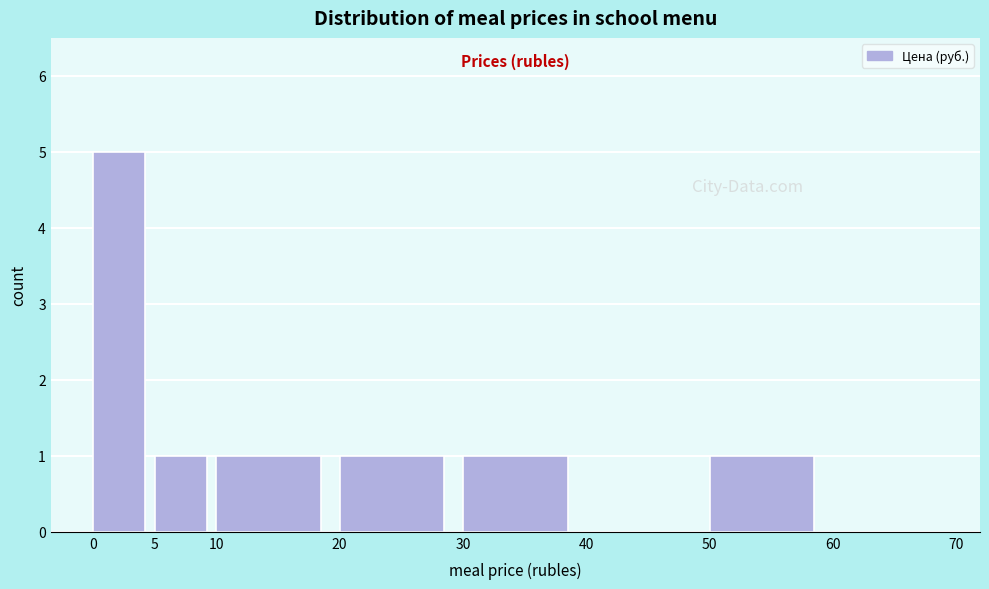

Which range on the x-axis has the tallest bar?

0 to 5